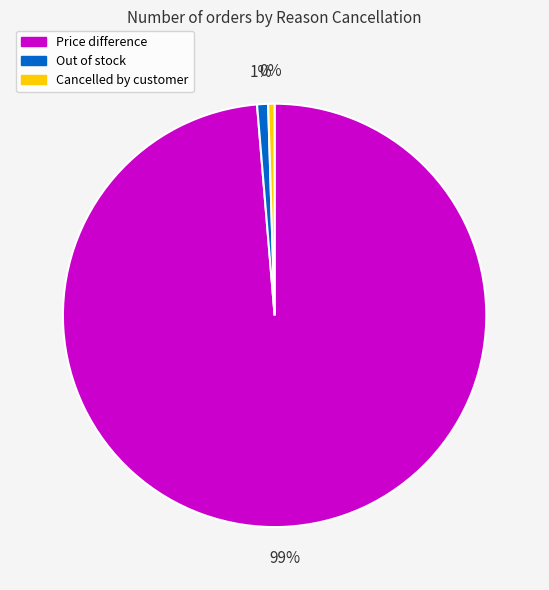

Between Price difference and Out of stock, which is larger?

Price difference